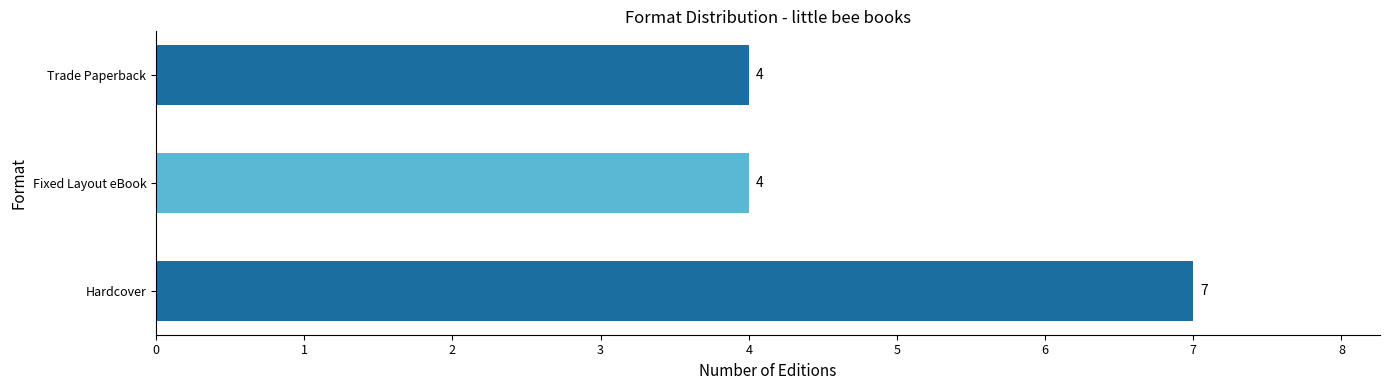

What is the average value?

5